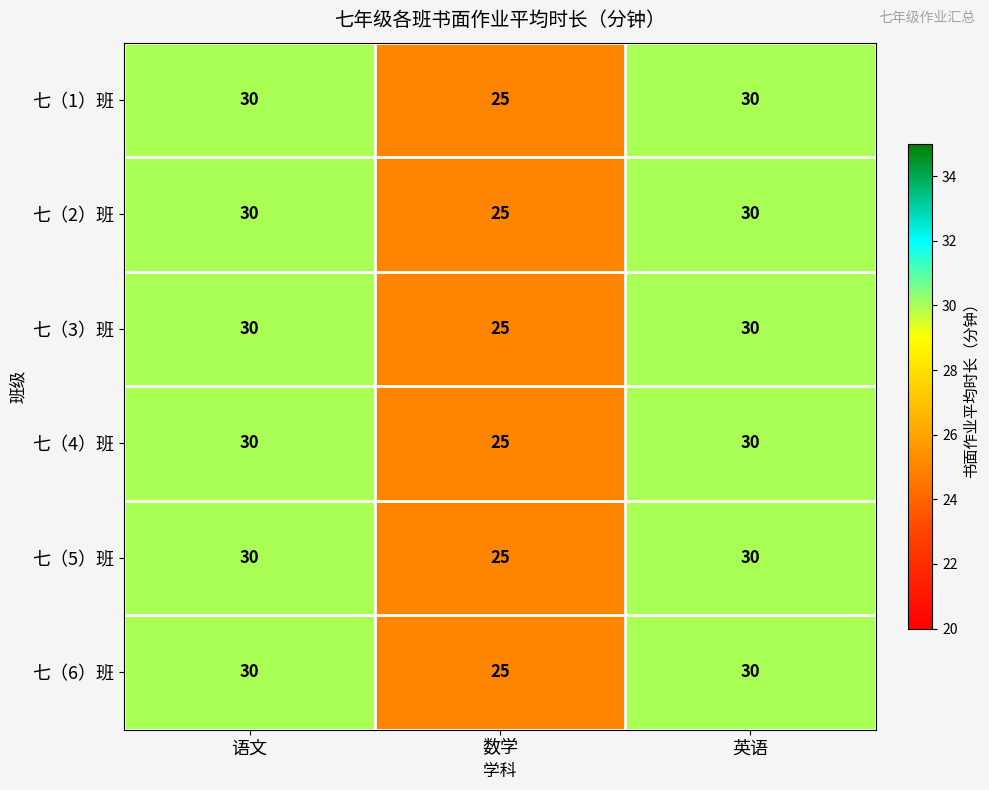

Reading left to right, what are all the values shown in this chart?

七（1）班: 30	25	30
七（2）班: 30	25	30
七（3）班: 30	25	30
七（4）班: 30	25	30
七（5）班: 30	25	30
七（6）班: 30	25	30